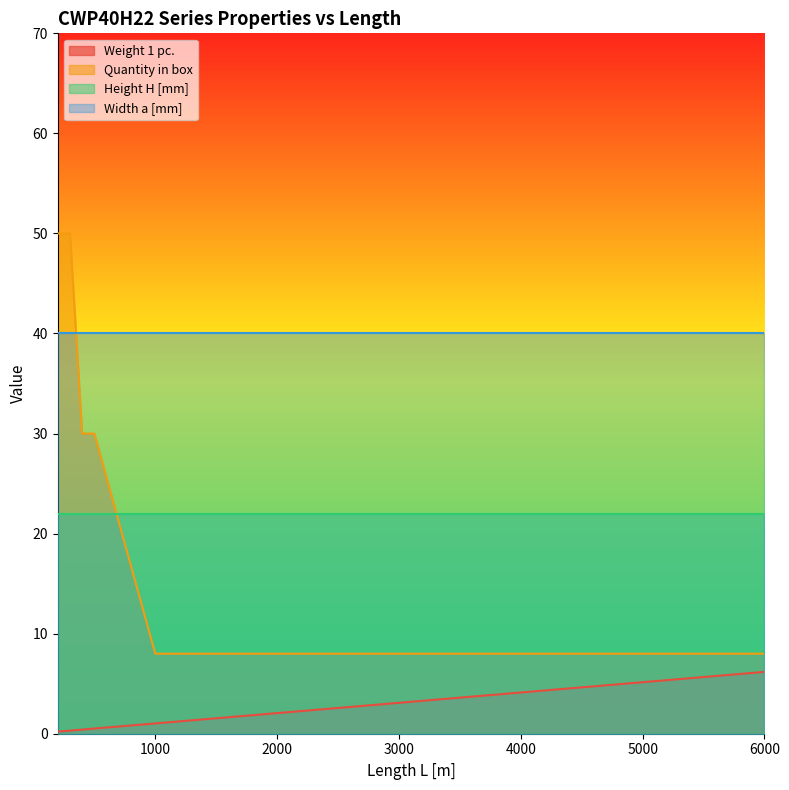

List the labels in order of Weight 1 pc. value, smallest first.

200, 300, 400, 500, 1000, 2000, 3000, 6000